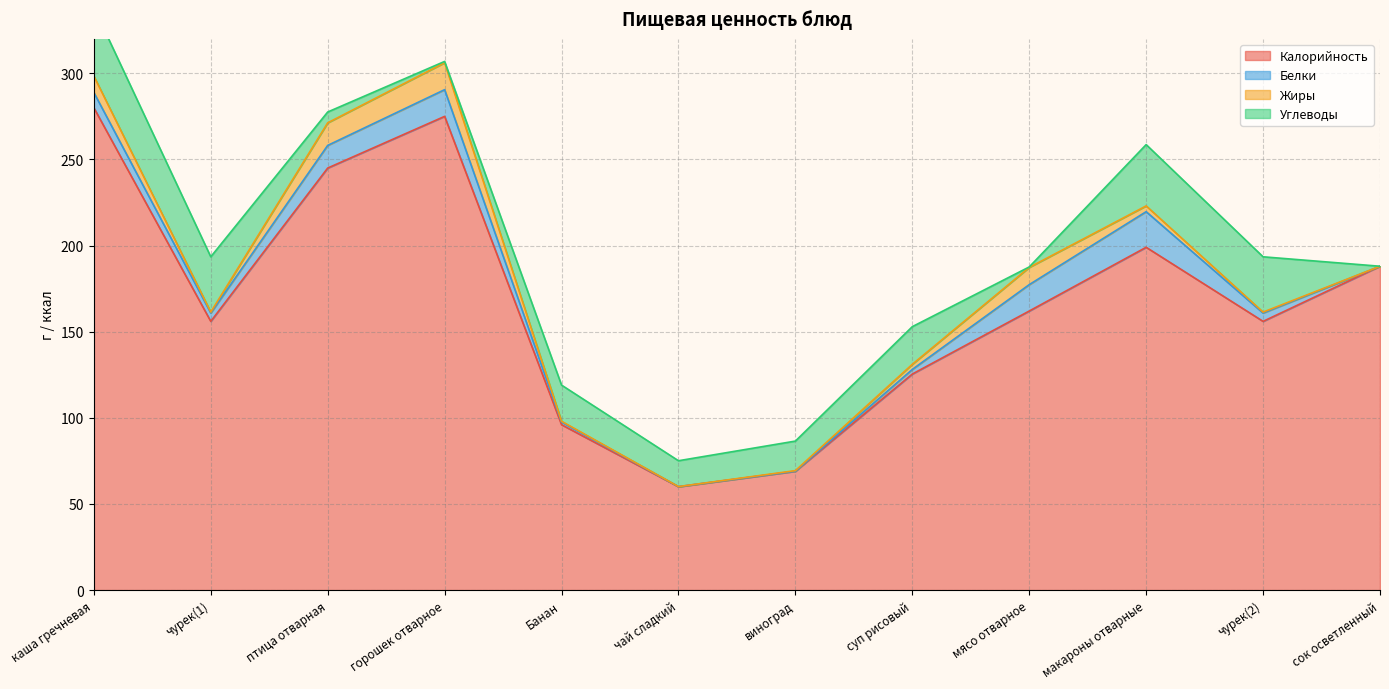

True or false: Углеводы has more than 2 interior local peaks.

True